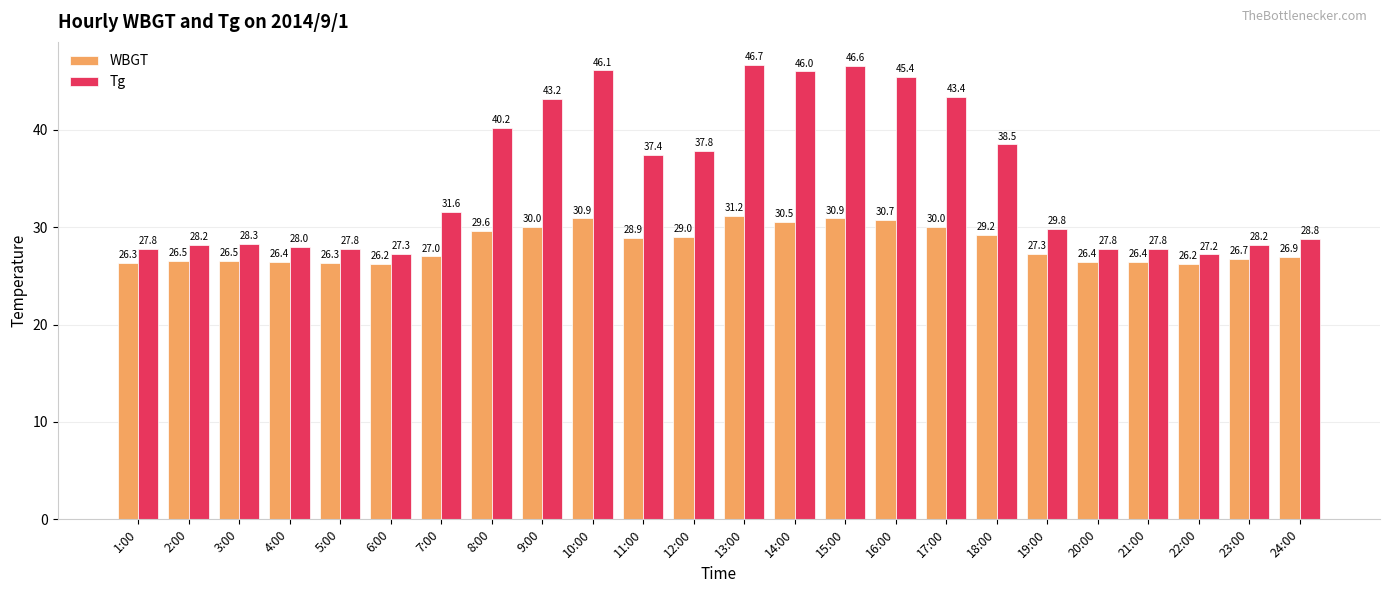

Does the chart contain any negative values?

No